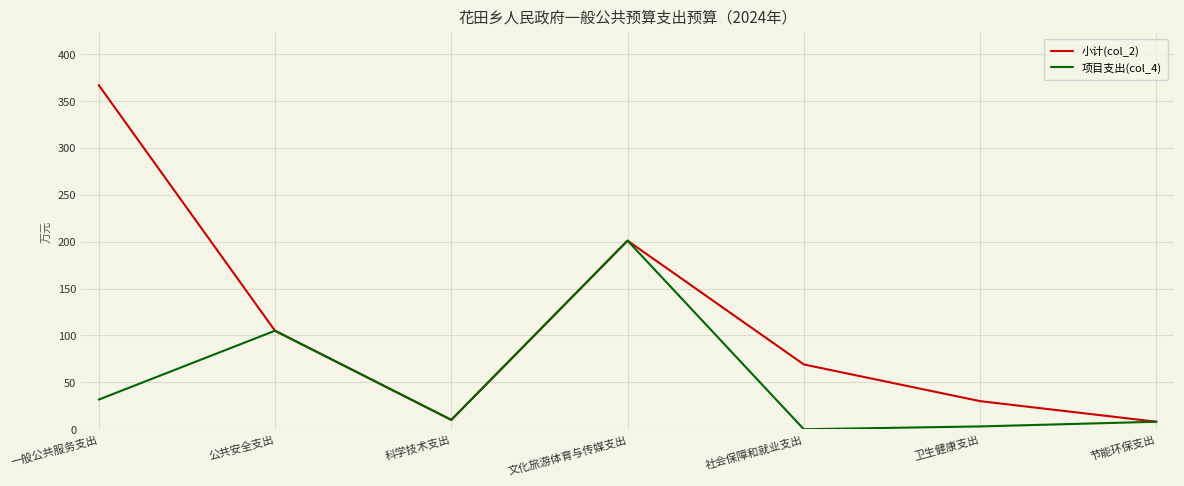

What is the difference between the second highest and minimum values in the 项目支出(col_4) series?

105.0